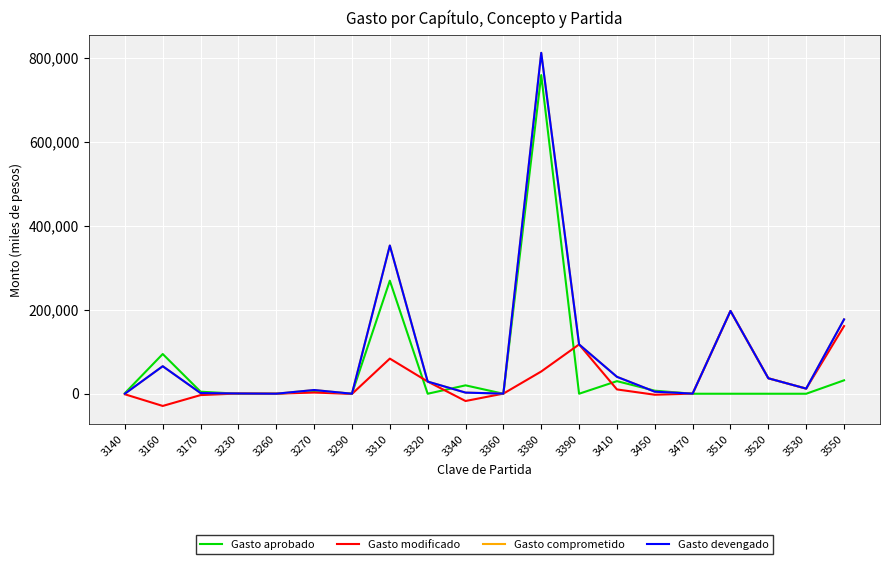

Which has a higher value, 3550 or 3470?

3550